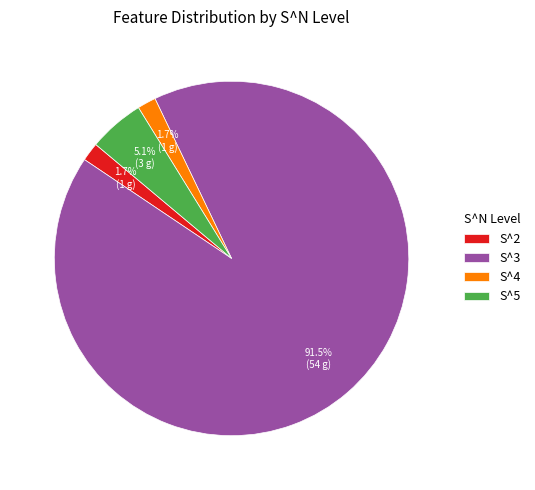

What portion of the pie excludes S^3?

8.5%